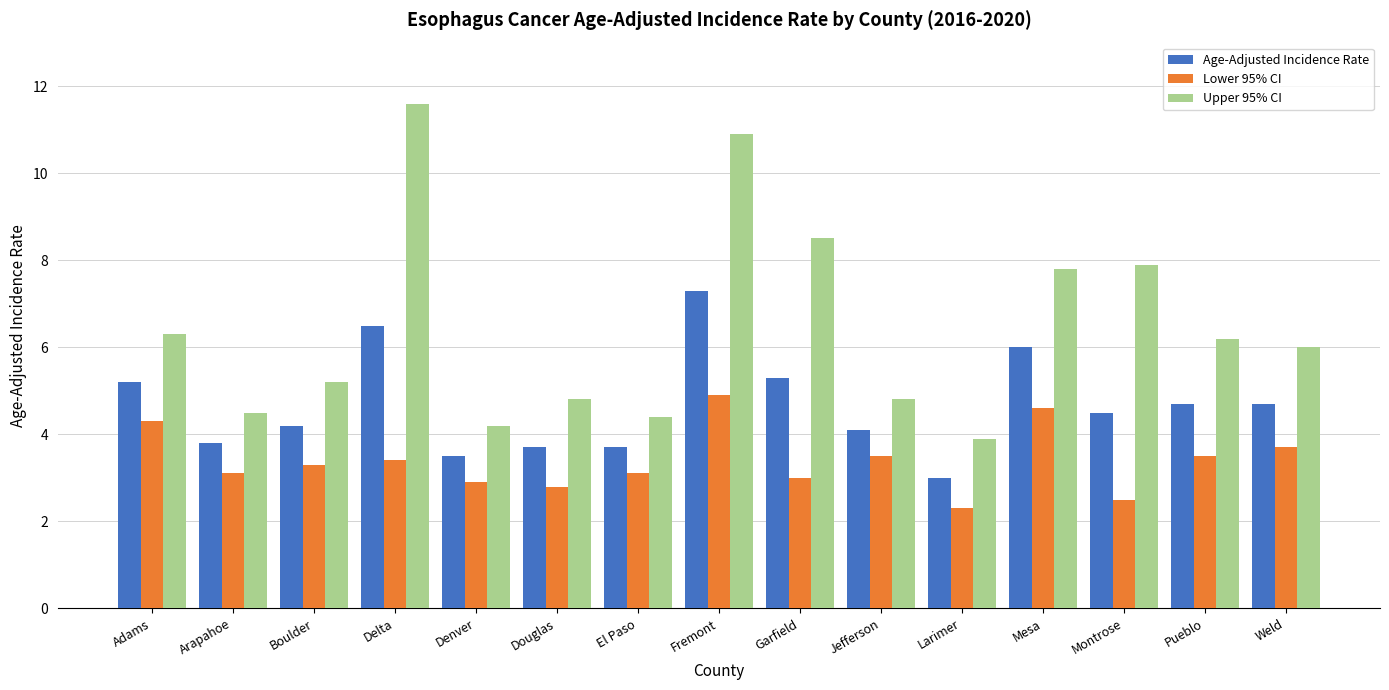

True or false: Age-Adjusted Incidence Rate has a value of 4.1 at Jefferson.

True